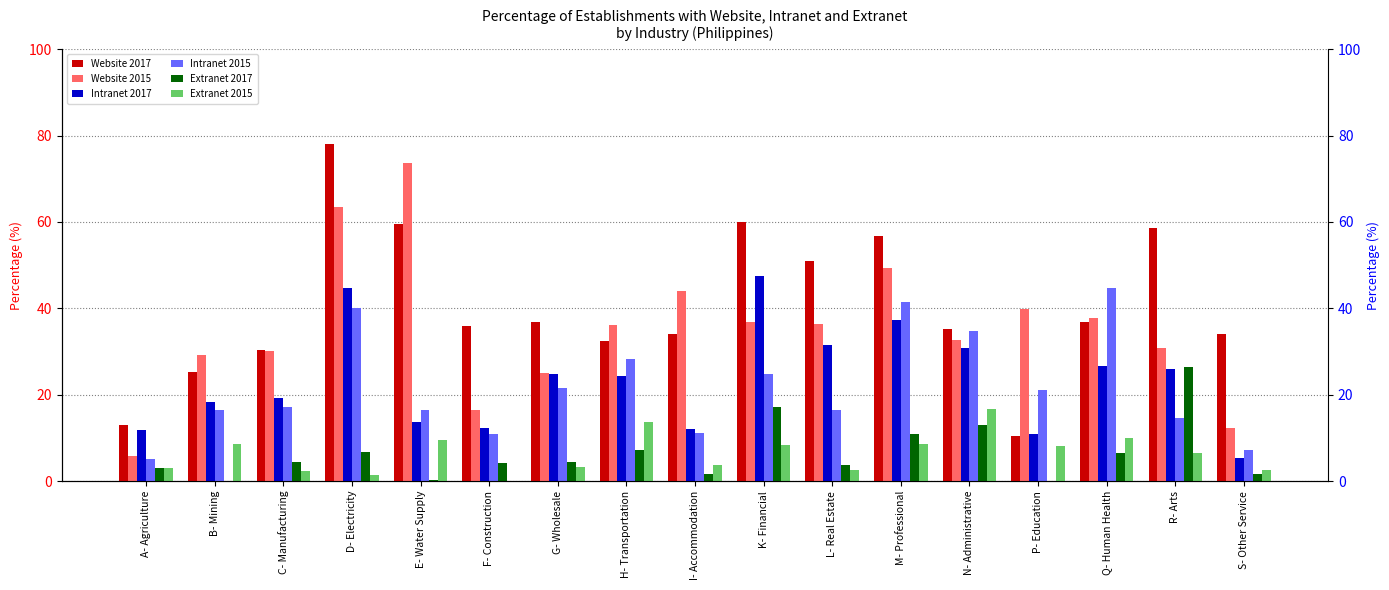

True or false: Website 2015 has a value of 6.9 at F- Construction.

False